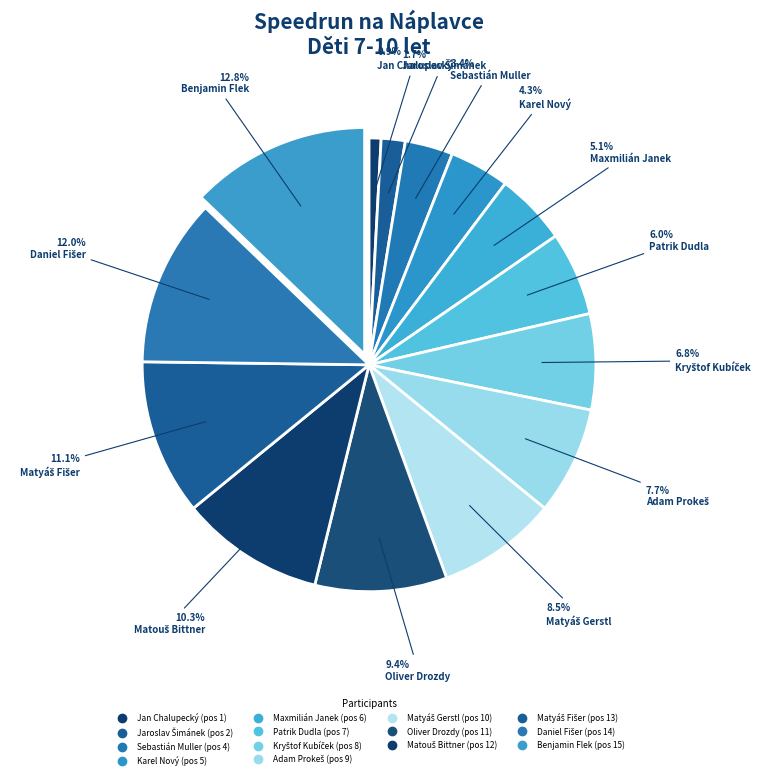

Does Oliver Drozdy account for over 50% of the chart?

No